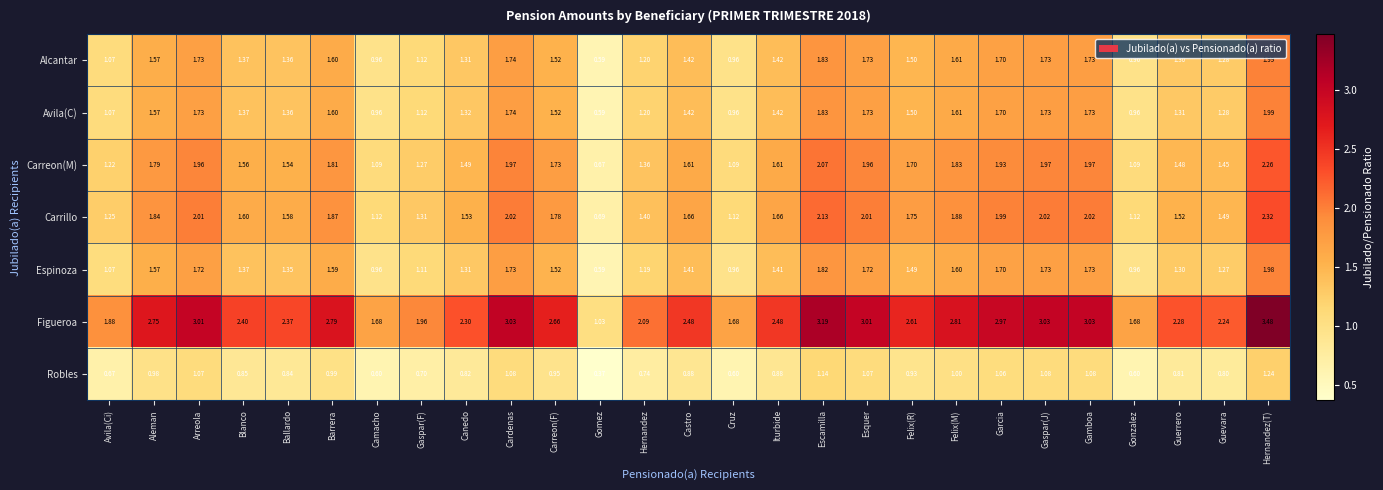

Which category has the lowest value in the Alcantar series?

Gomez